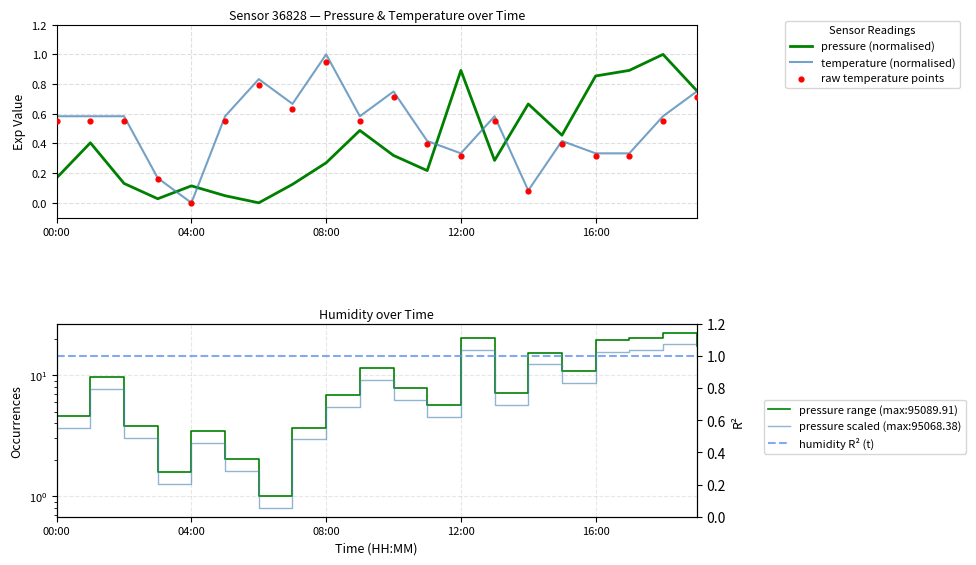

Which series has the widest spread of Y values?

pressure (normalised)